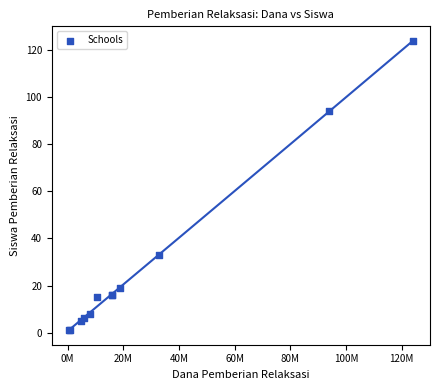

What Y value in the scatter plot is closest to 62?

33